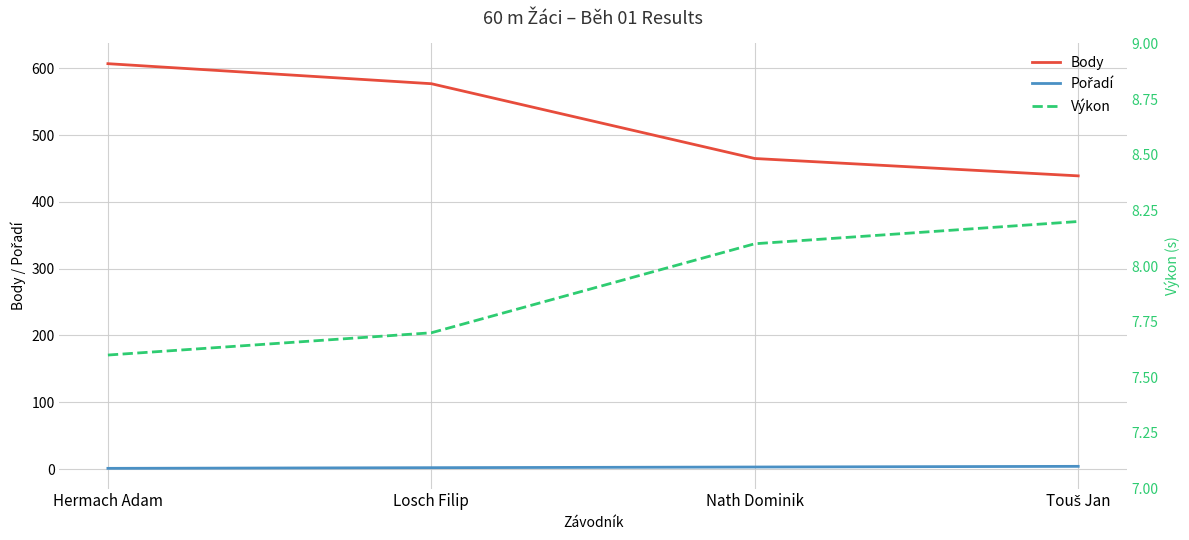

How many distinct data groups are displayed?

3